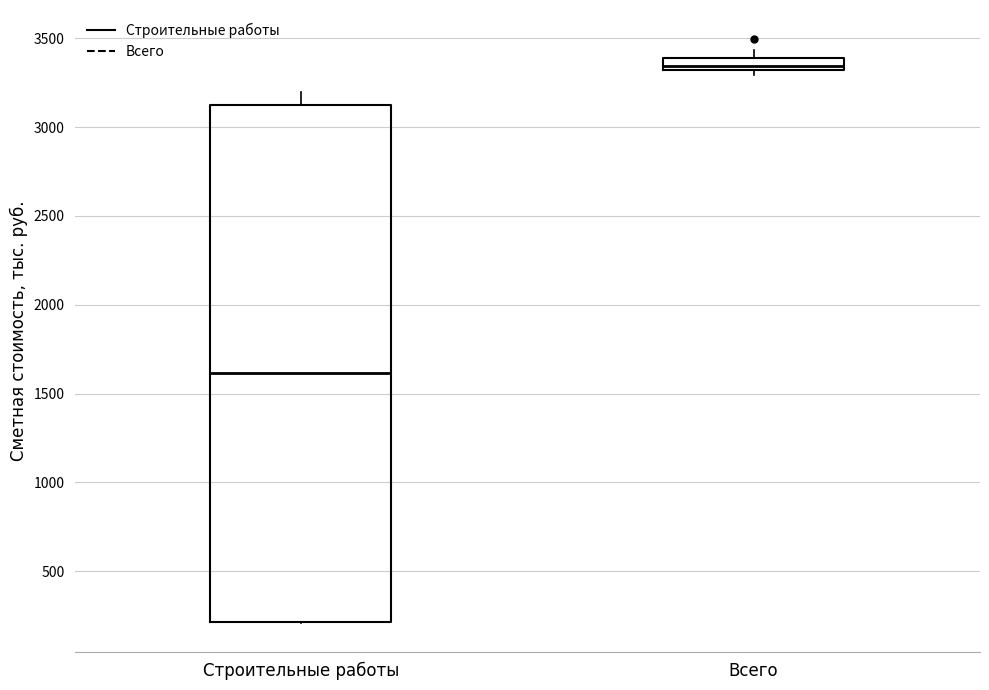

Which box's median line is the lowest?

Строительные работы